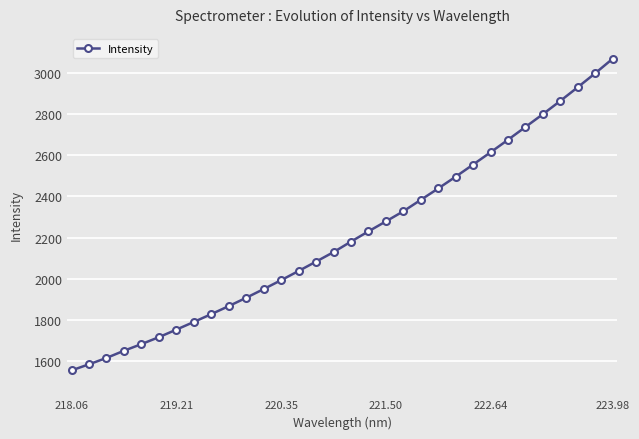

What is the difference between the second highest and second lowest values?

1413.0